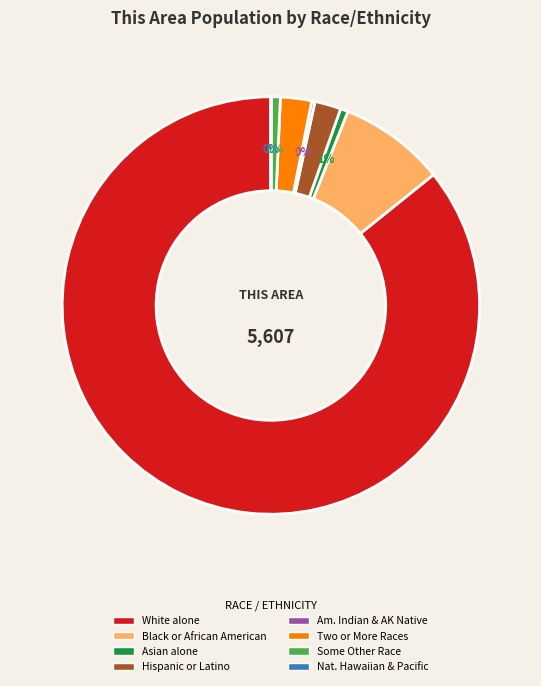

Is there any slice that represents more than half of the pie?

Yes